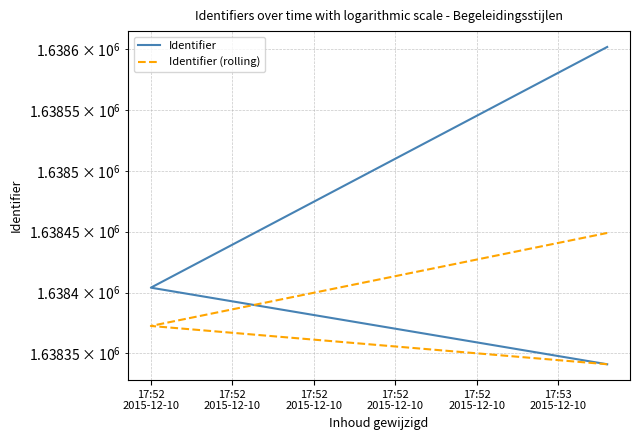

How many data points in Identifier (rolling) are above 1638372?

2